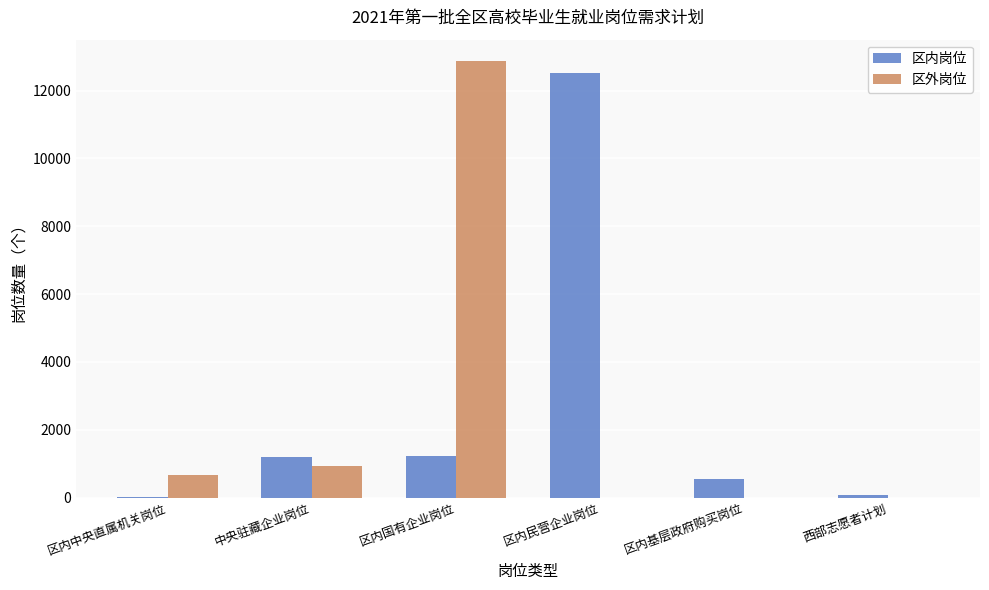

What is the total value across all series at 区内中央直属机关岗位?

669